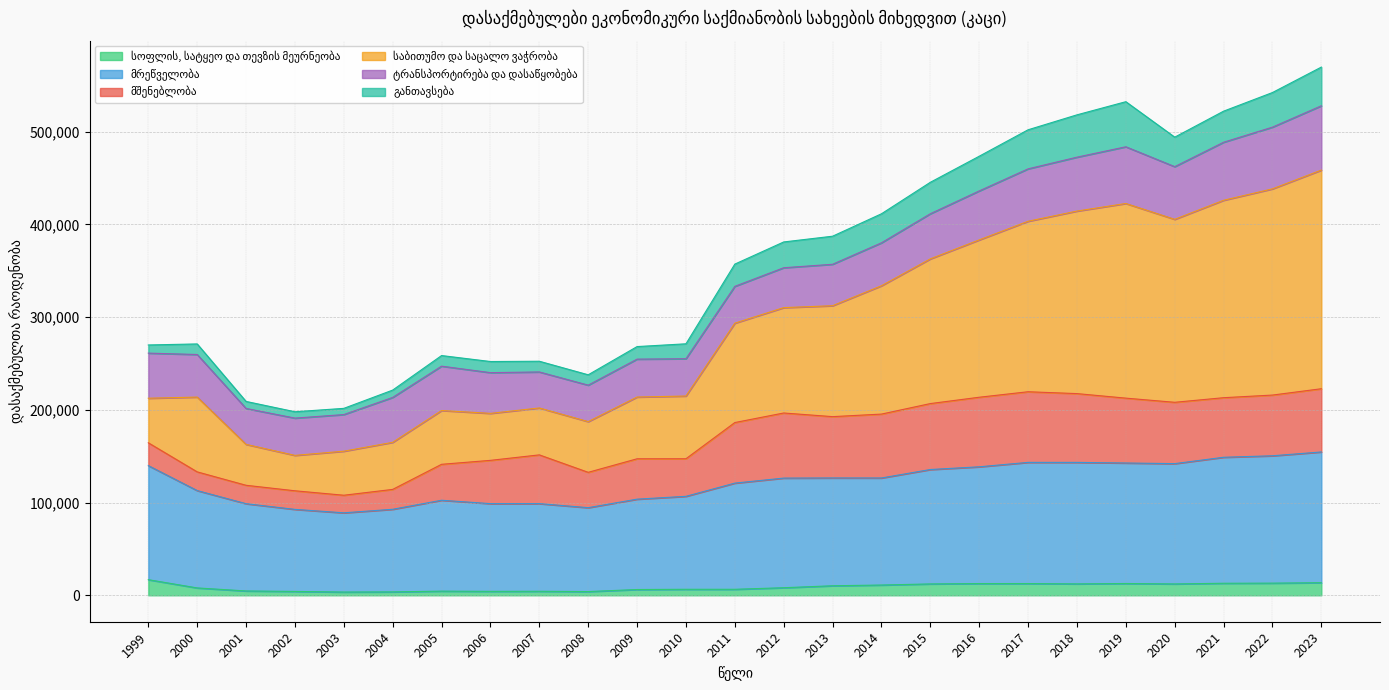

True or false: საბითუმო და საცალო ვაჭრობა has more than 0 points higher than both neighbors.

True